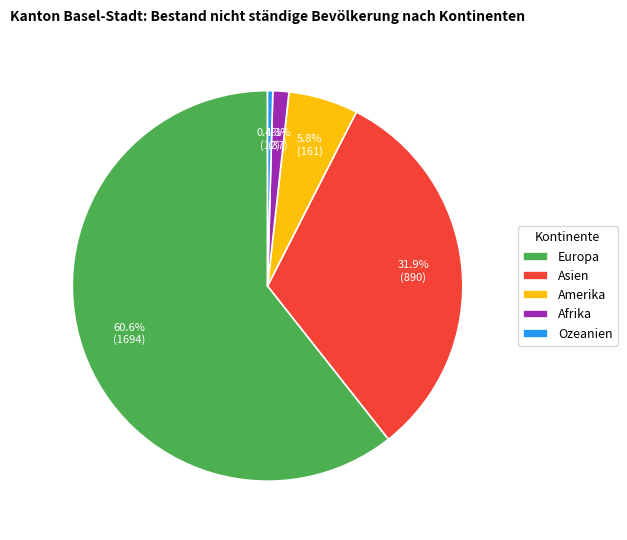

Rank the categories by value from lowest to highest.

Ozeanien, Afrika, Amerika, Asien, Europa